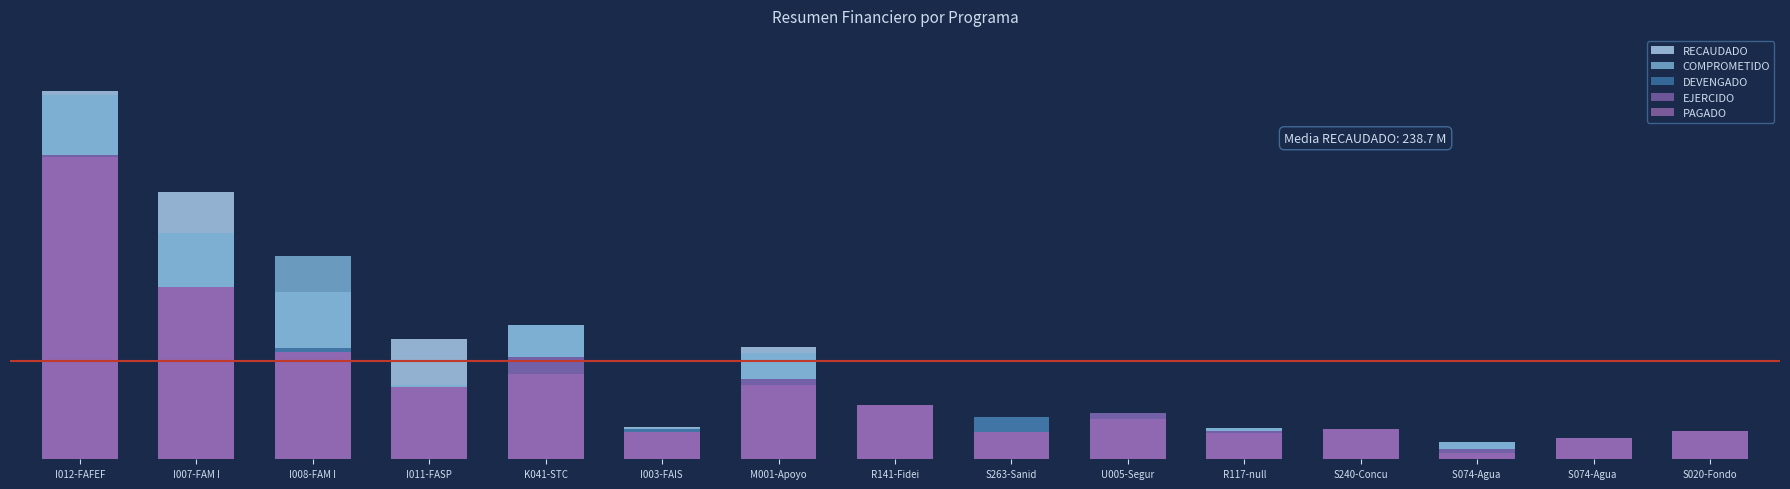

What is the lowest value of the PAGADO series?

15655676.7